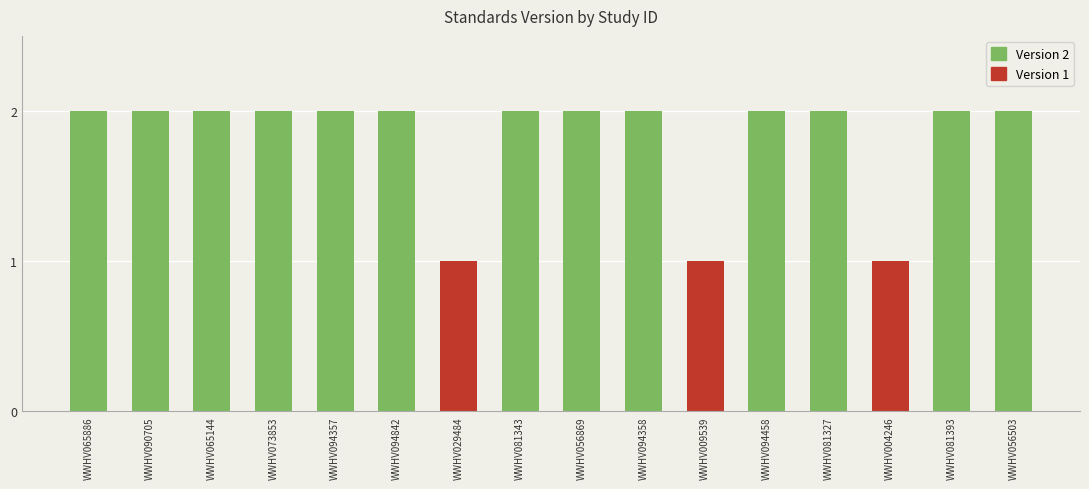

What is the difference between the maximum and second lowest values?

1